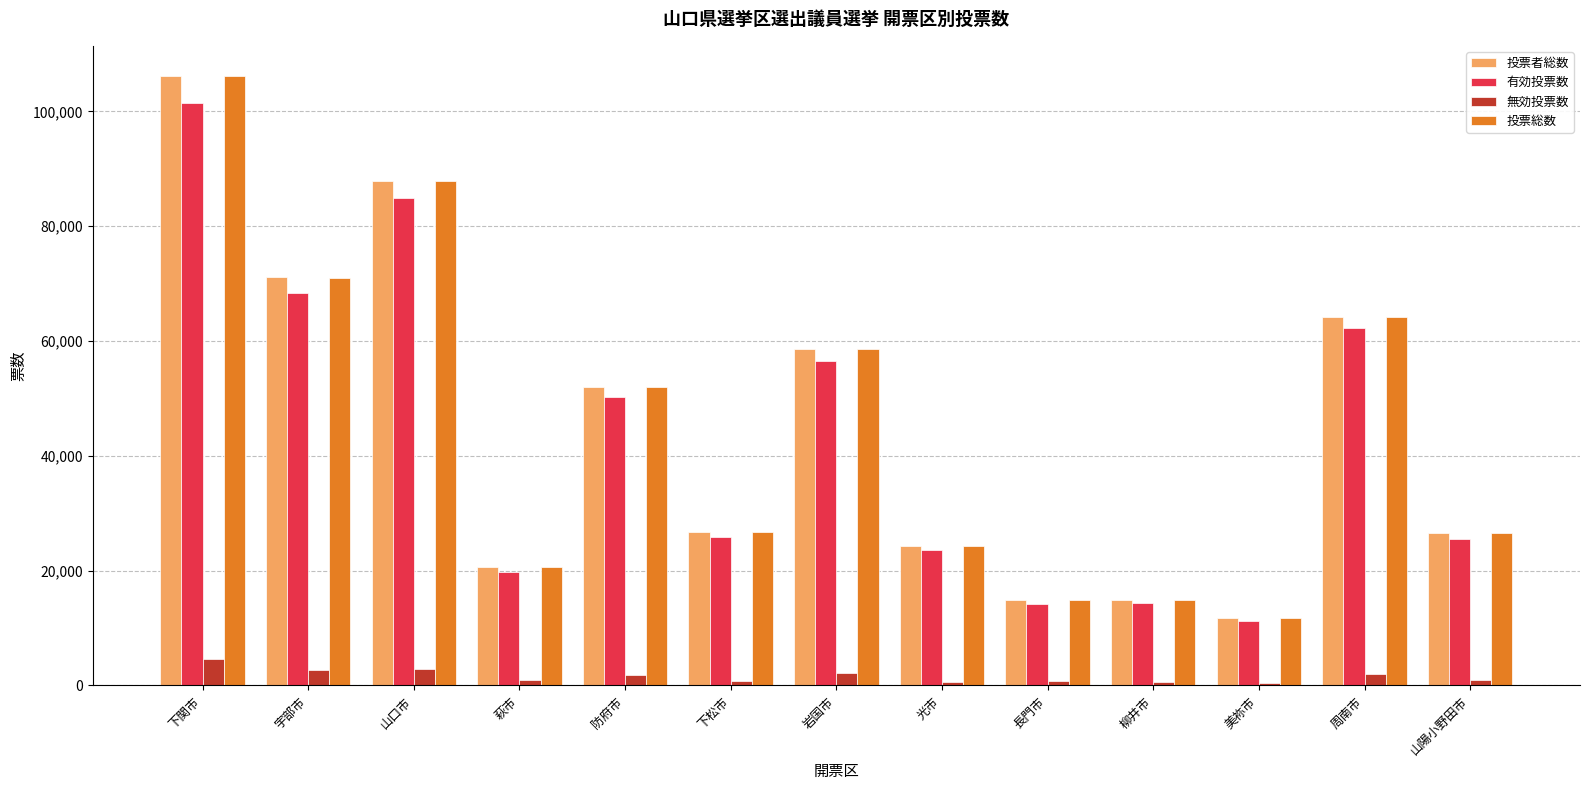

The value of 有効投票数 at 岩国市 is 24205. True or false?

False